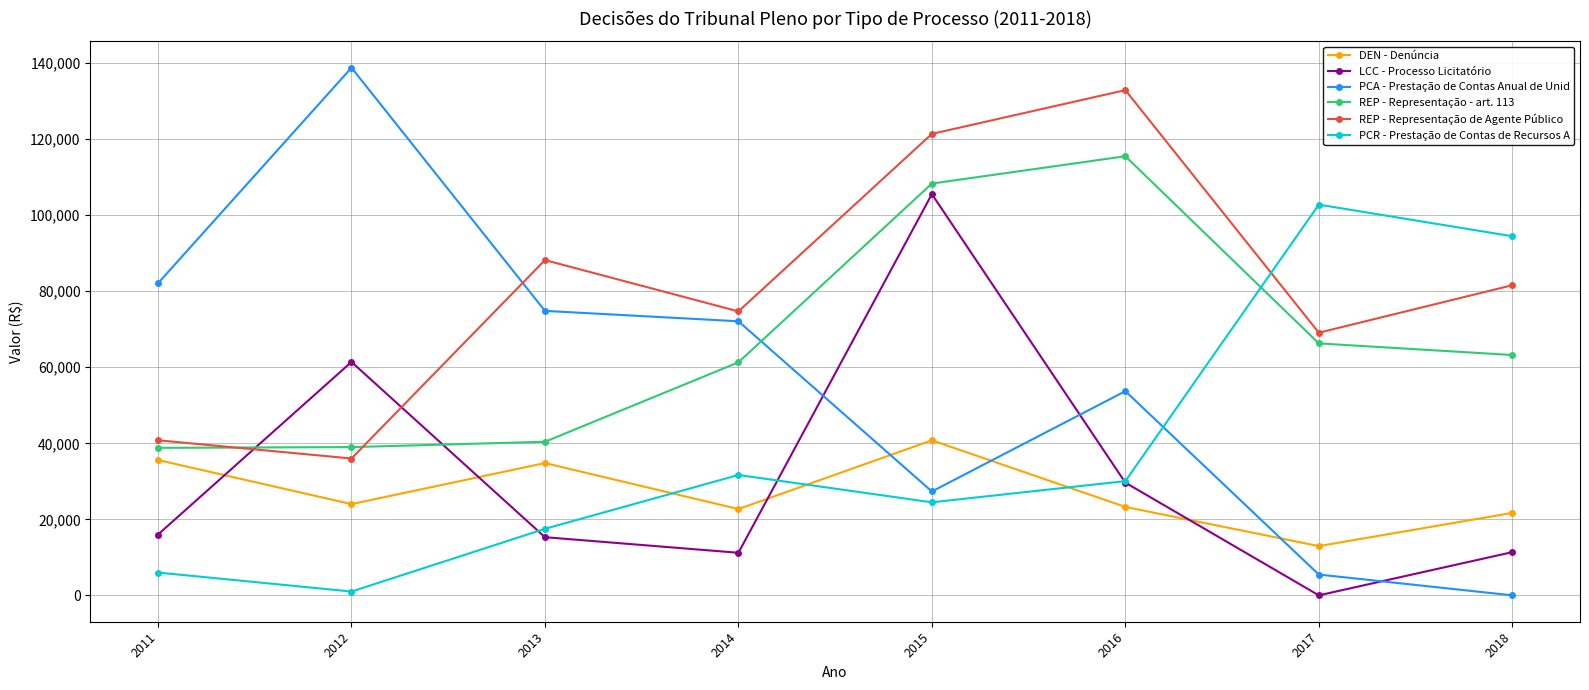

The PCA - Prestação de Contas Anual de Unid series shows 97671.4 at 2014. True or false?

False